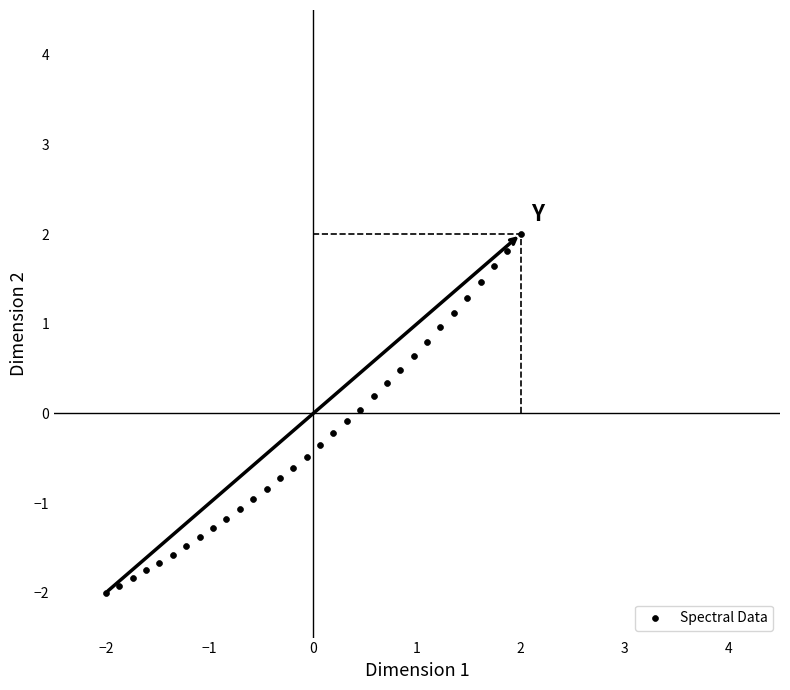

What is the range of Y values (max minus min)?

4.0